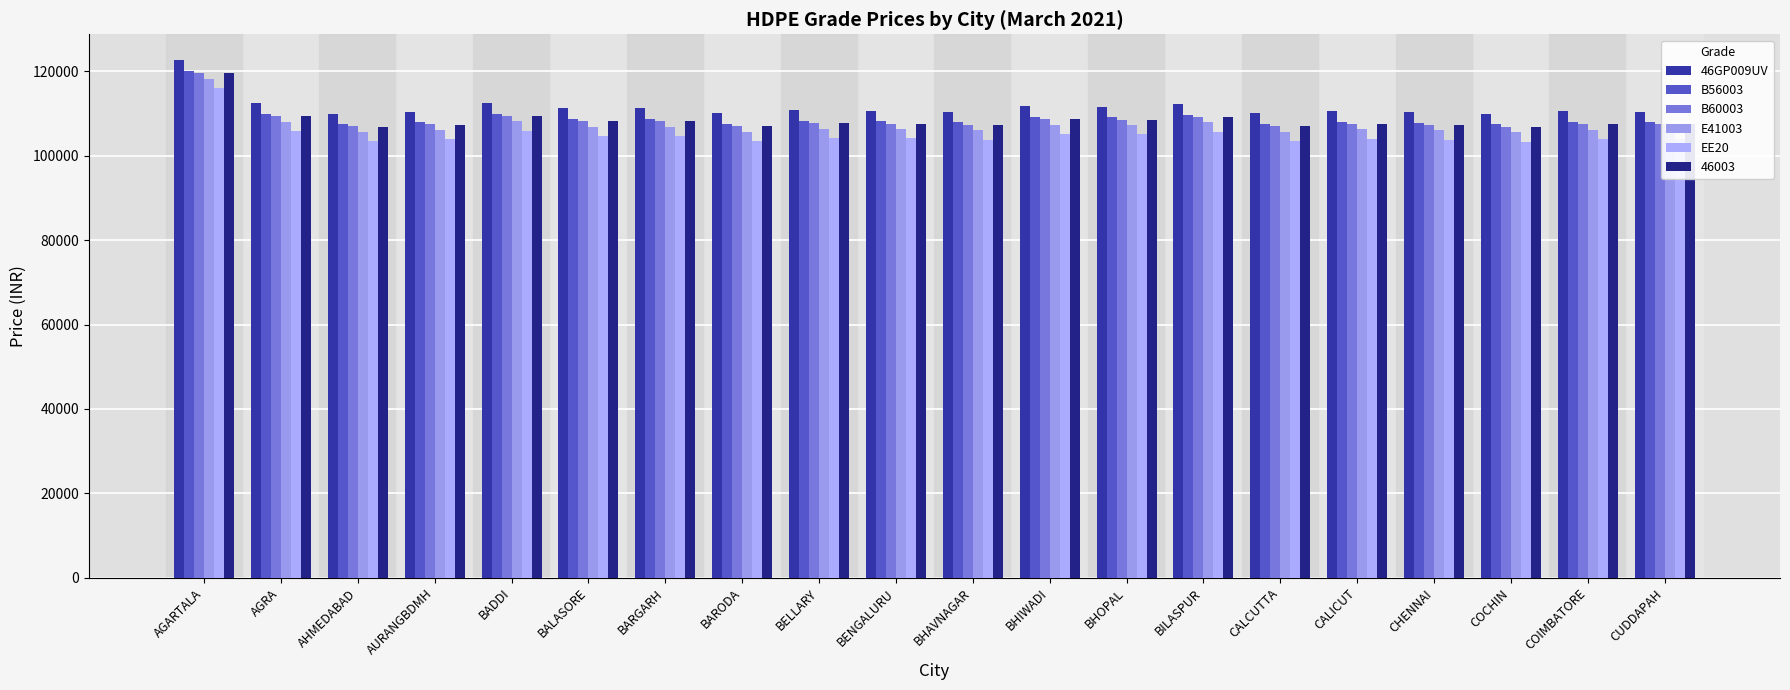

At which label does E41003 reach its peak?

AGARTALA